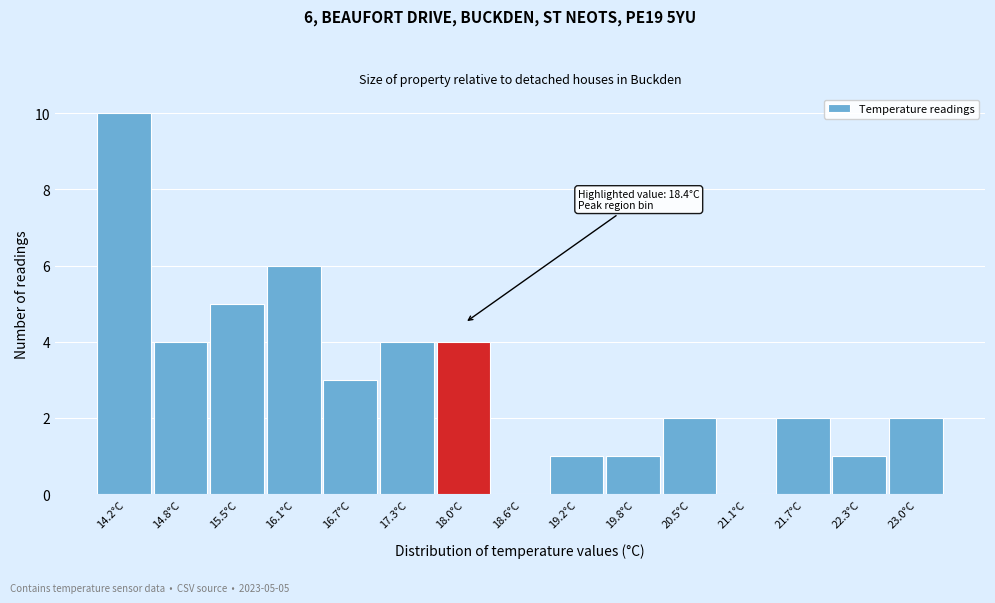

Reading right to left, list all the values displayed in this chart.

23.0°C=2	22.3°C=1	21.7°C=2	21.1°C=0	20.5°C=2	19.8°C=1	19.2°C=1	18.6°C=0	18.0°C=4	17.3°C=4	16.7°C=3	16.1°C=6	15.5°C=5	14.8°C=4	14.2°C=10